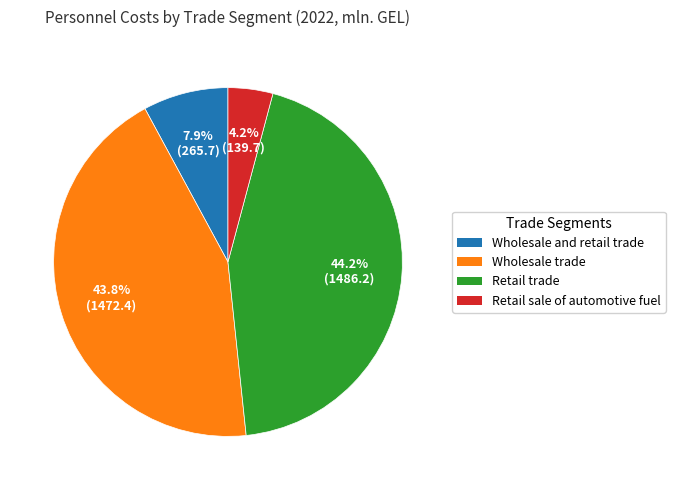

Does any single category account for the majority?

No